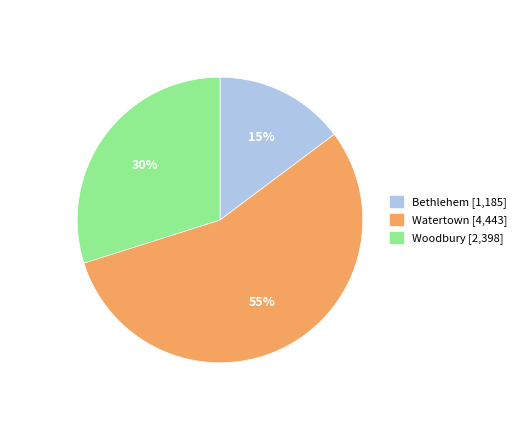

Approximately how many times larger is the value at Woodbury compared to Watertown?

0.5